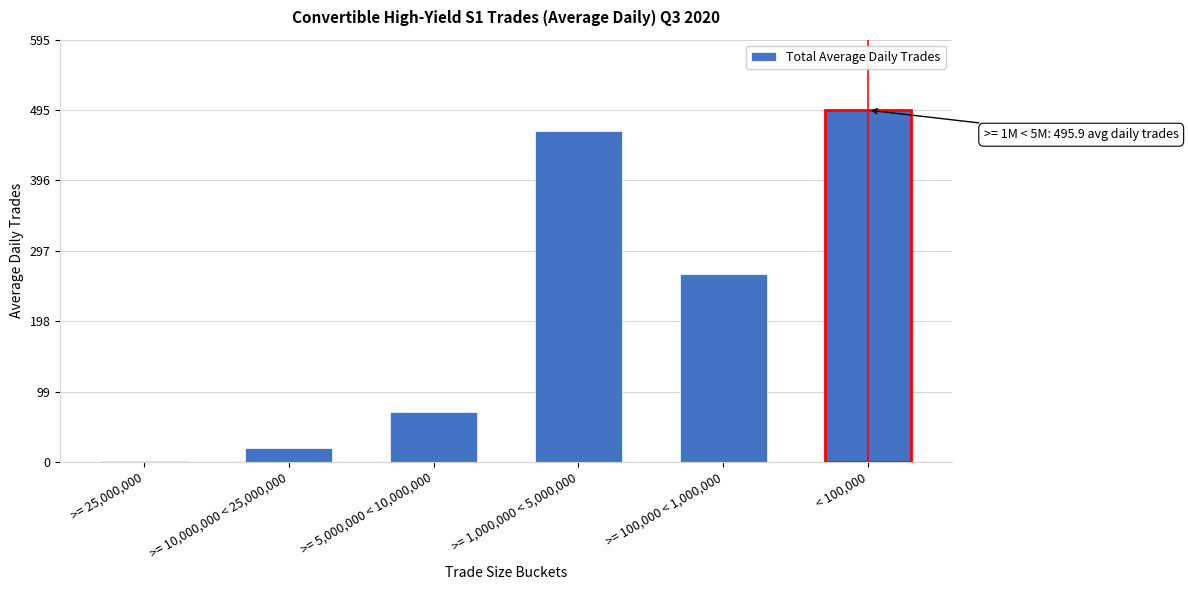

Reading right to left, transcribe all the data shown in this chart.

< 100,000=495.9	>= 100,000 < 1,000,000=264.9	>= 1,000,000 < 5,000,000=466.9	>= 5,000,000 < 10,000,000=70.0	>= 10,000,000 < 25,000,000=19.9	>= 25,000,000=1.8